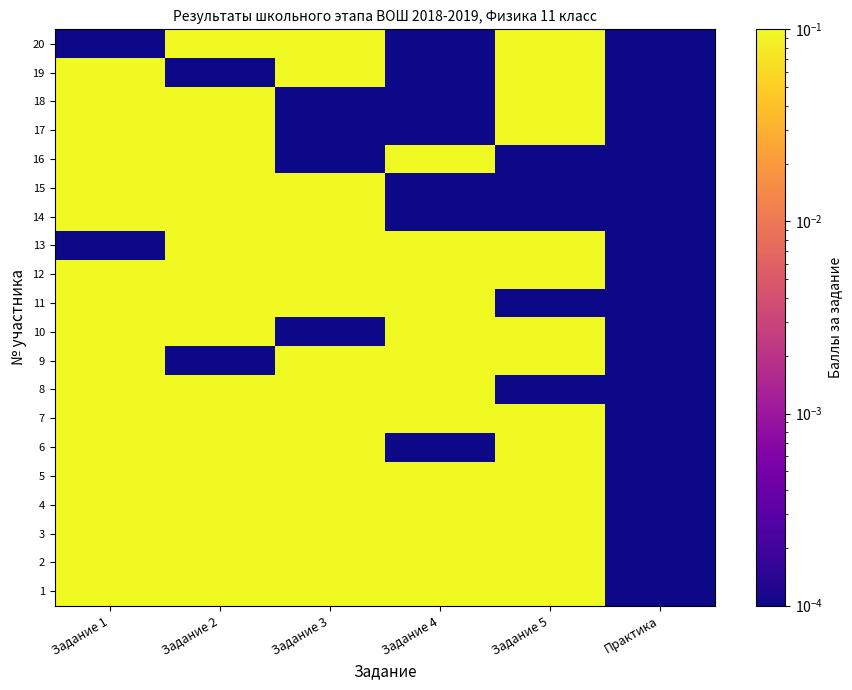

What is the difference between the highest and lowest values at Задание 4?

1.0